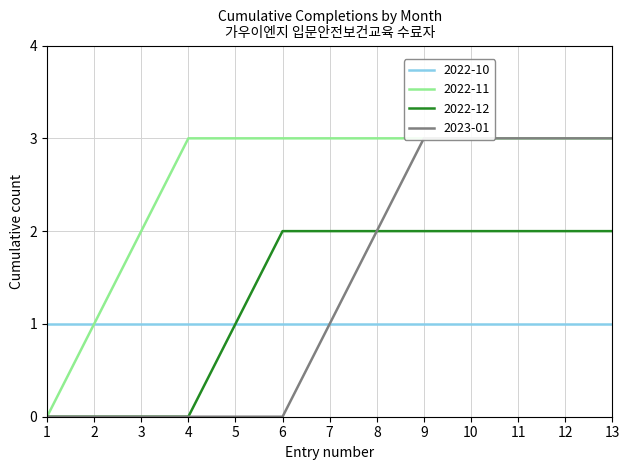

List the labels in order of 2022-10 value, smallest first.

1, 2, 3, 4, 5, 6, 7, 8, 9, 10, 11, 12, 13